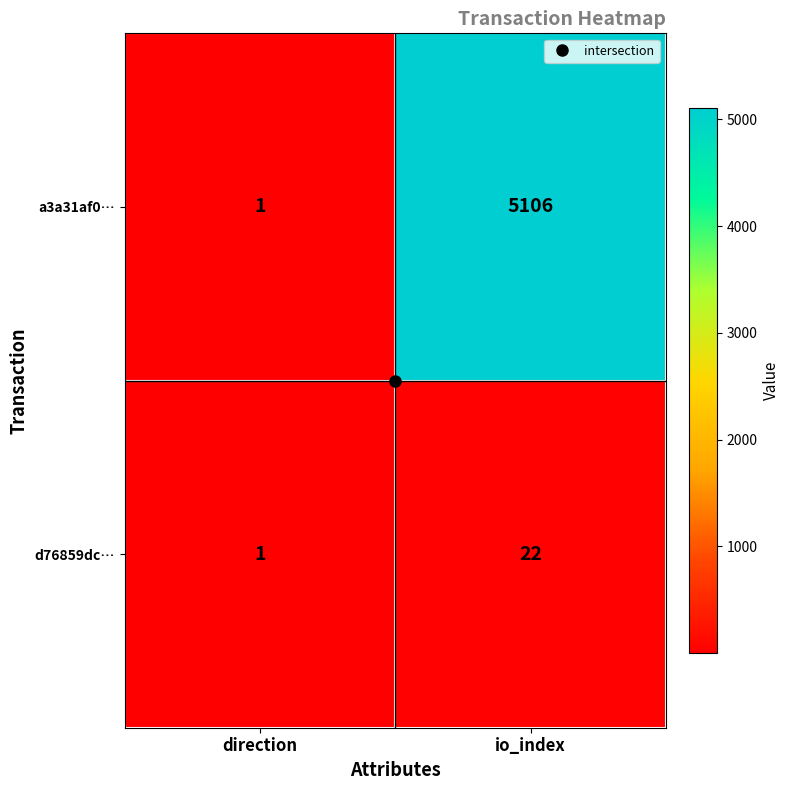

Which series has the largest total across all categories?

a3a31af0…